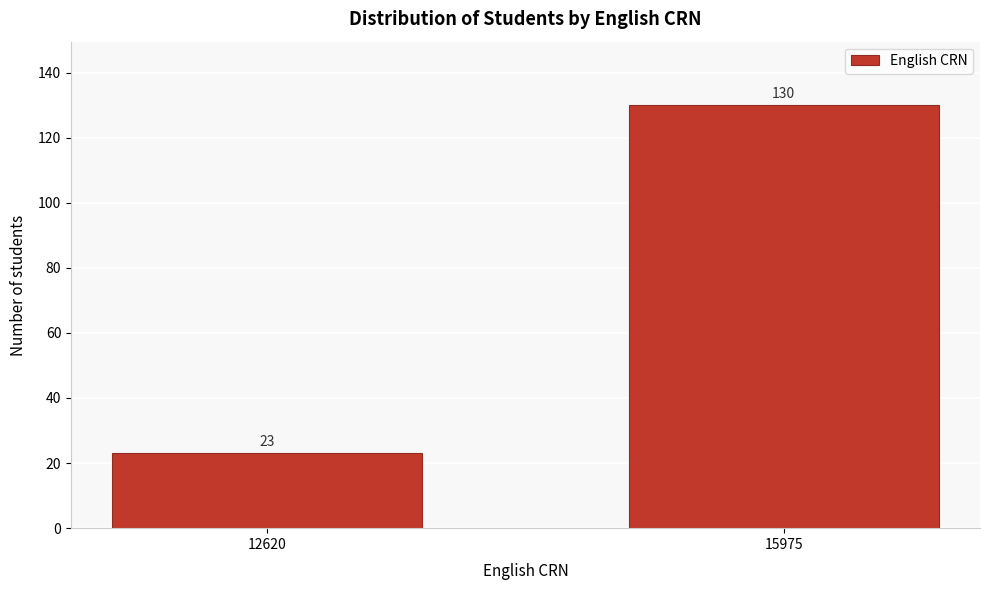

Reading left to right, extract all data points from this chart.

23	130